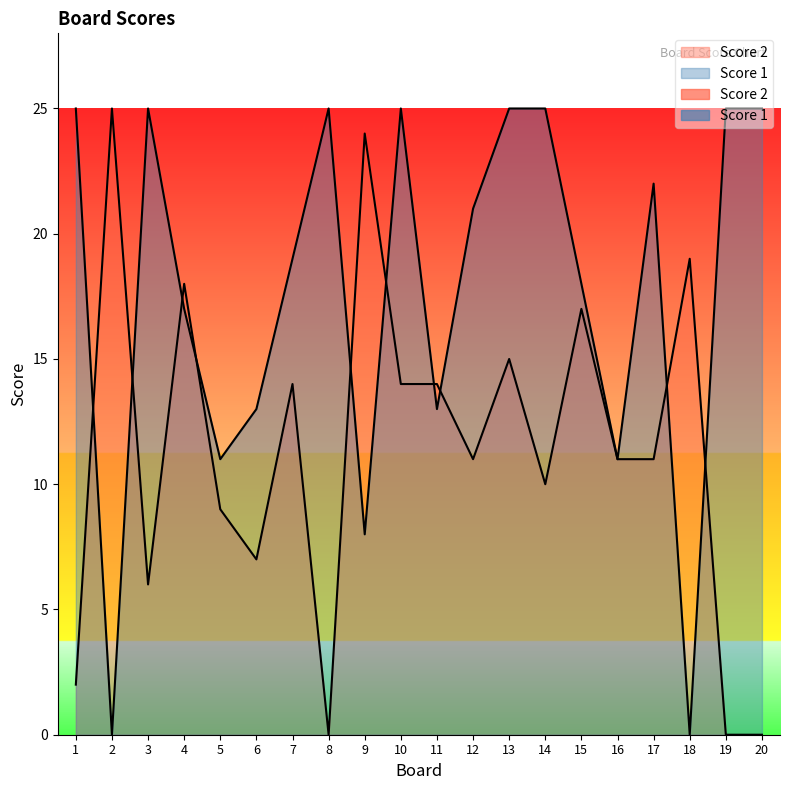

The value of Score 2 at 19 is 0. True or false?

True